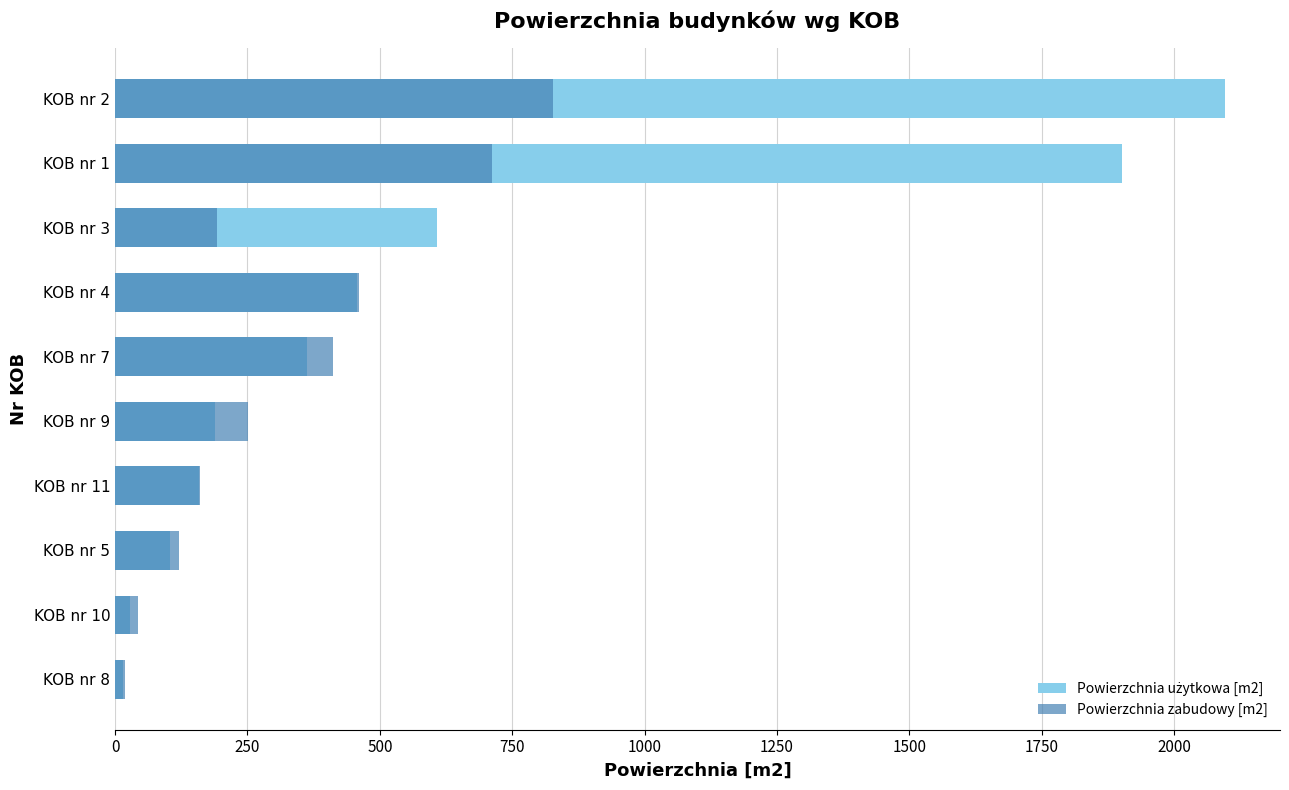

What are all the series names shown in the legend?

Powierzchnia użytkowa [m2], Powierzchnia zabudowy [m2]